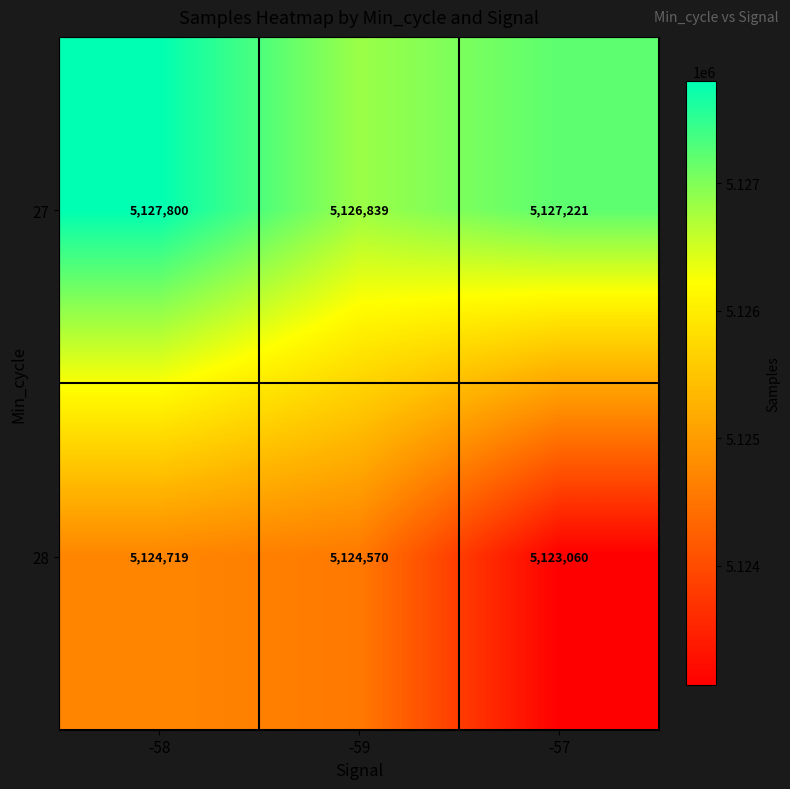

Reading right to left, transcribe all the data shown in this chart.

27: 5127221	5126839	5127800
28: 5123060	5124570	5124719